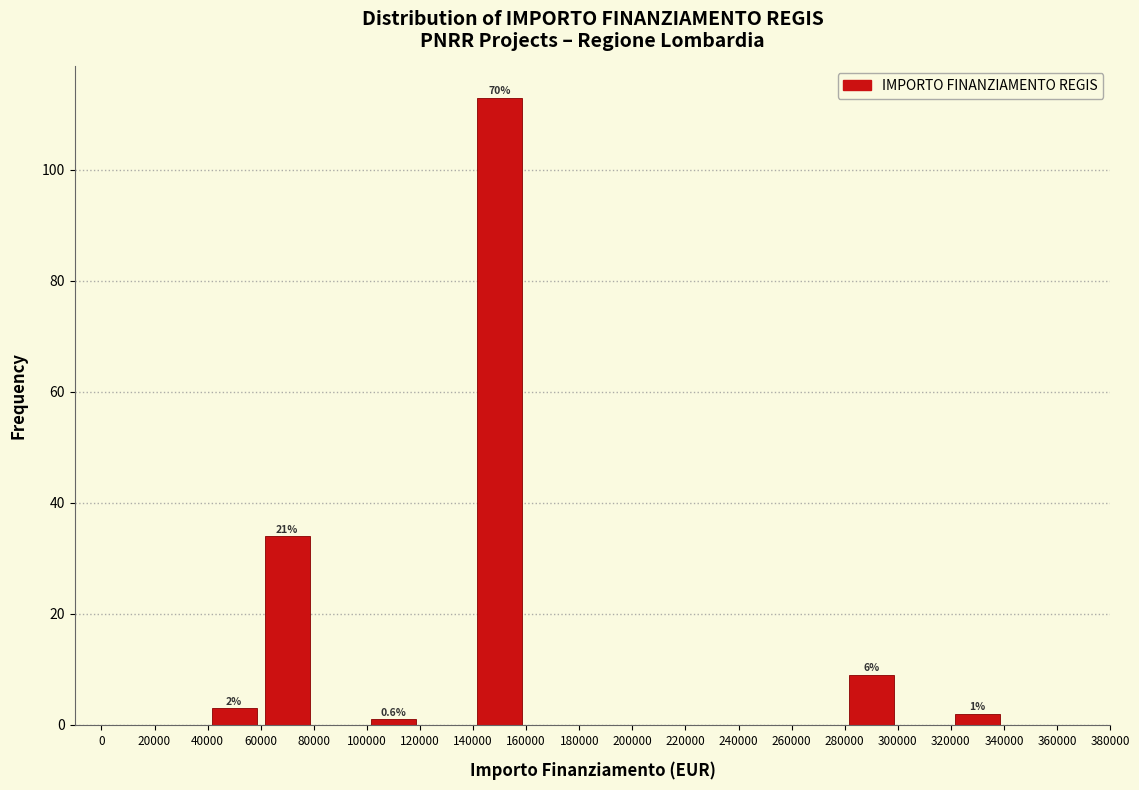

Over which range of the x-axis is the bar tallest?

140000 to 160000